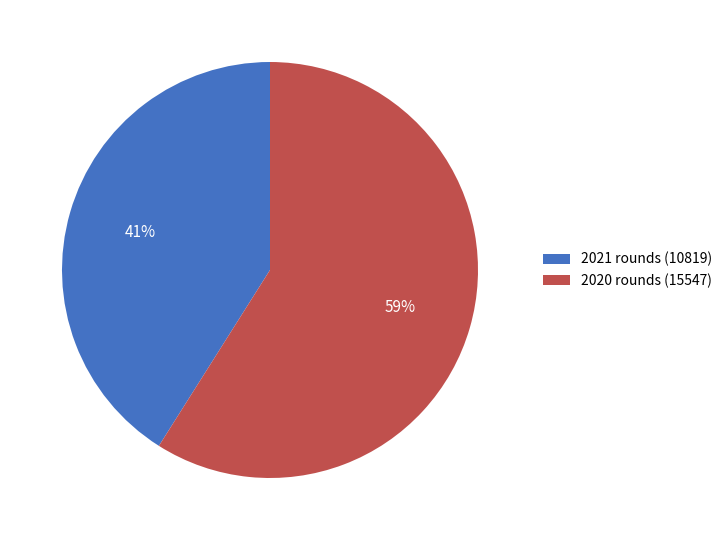

How many segments does this pie chart have?

2